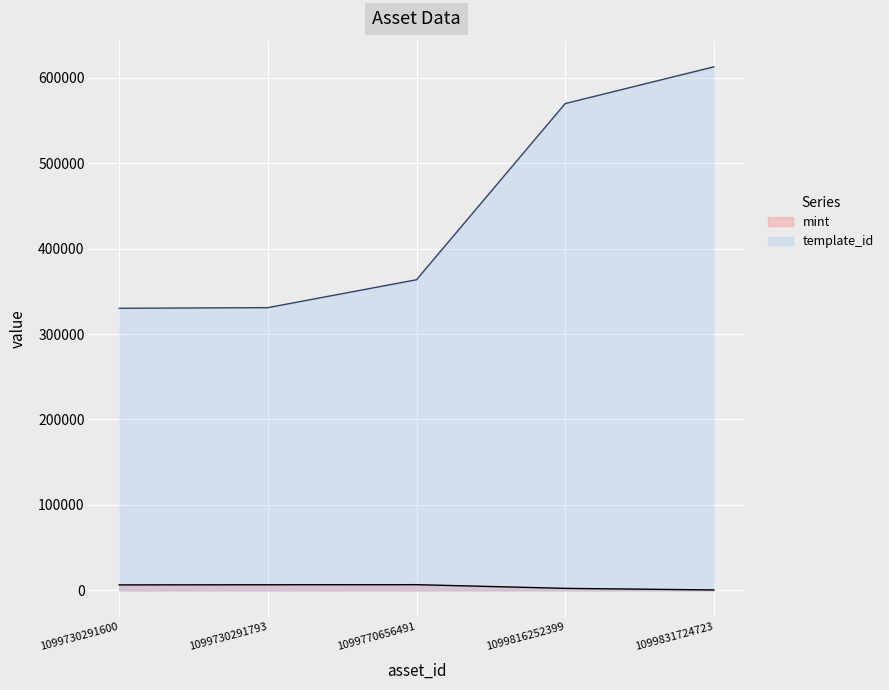

What is the lowest value of the mint series?

487.7